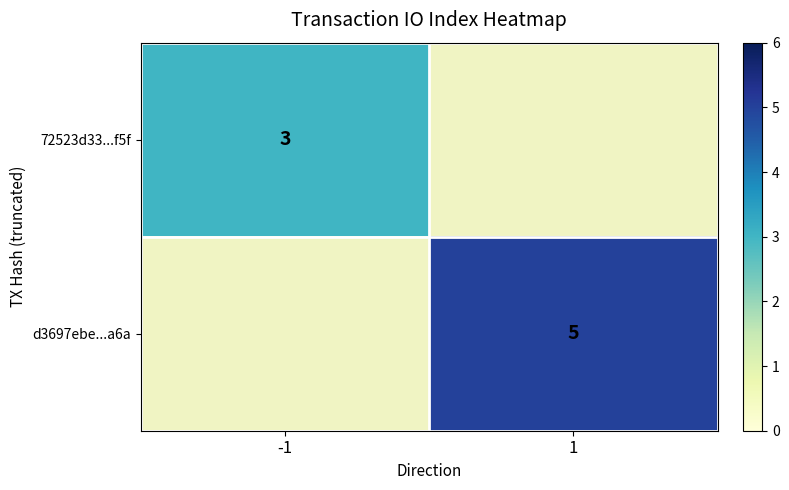

Which has a higher value, 1 or -1?

-1